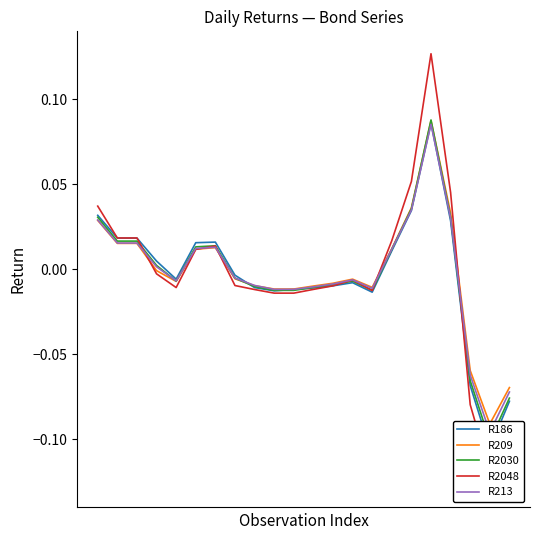

Which series ends up on top after the final intersection of R2048 and R213?

R213